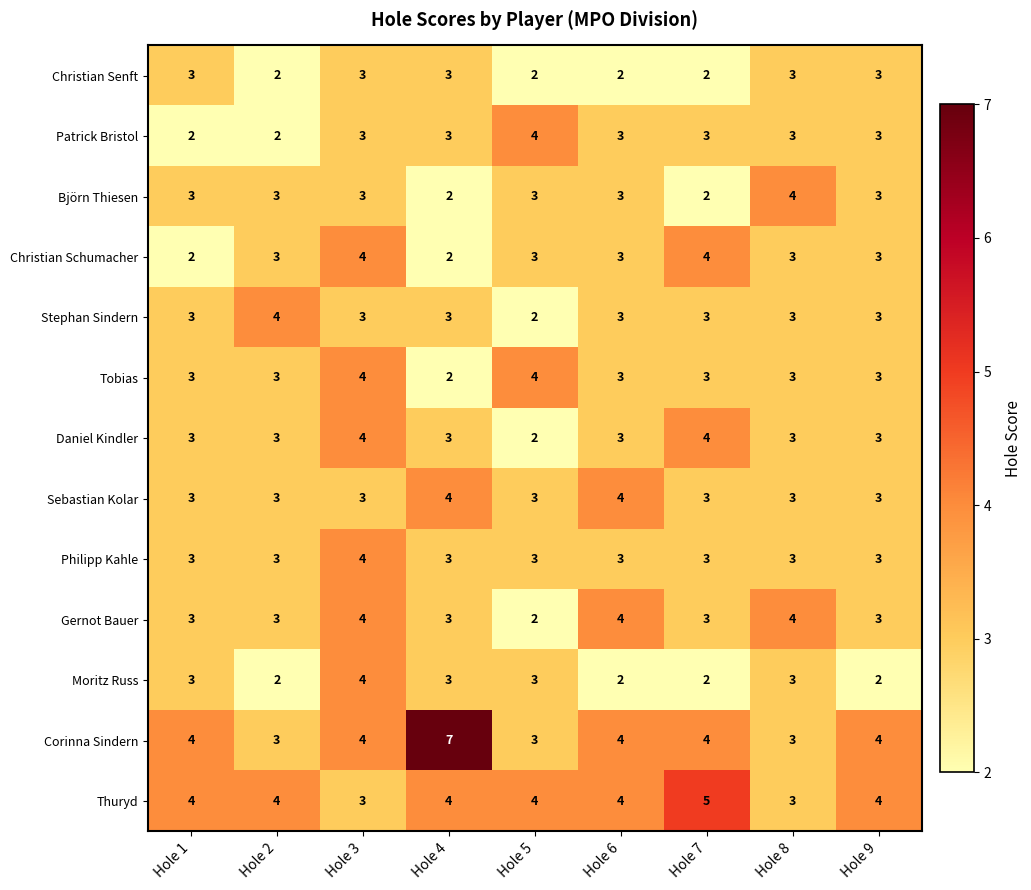

Which series changed the most between Hole 1 and Hole 7?

Christian Schumacher